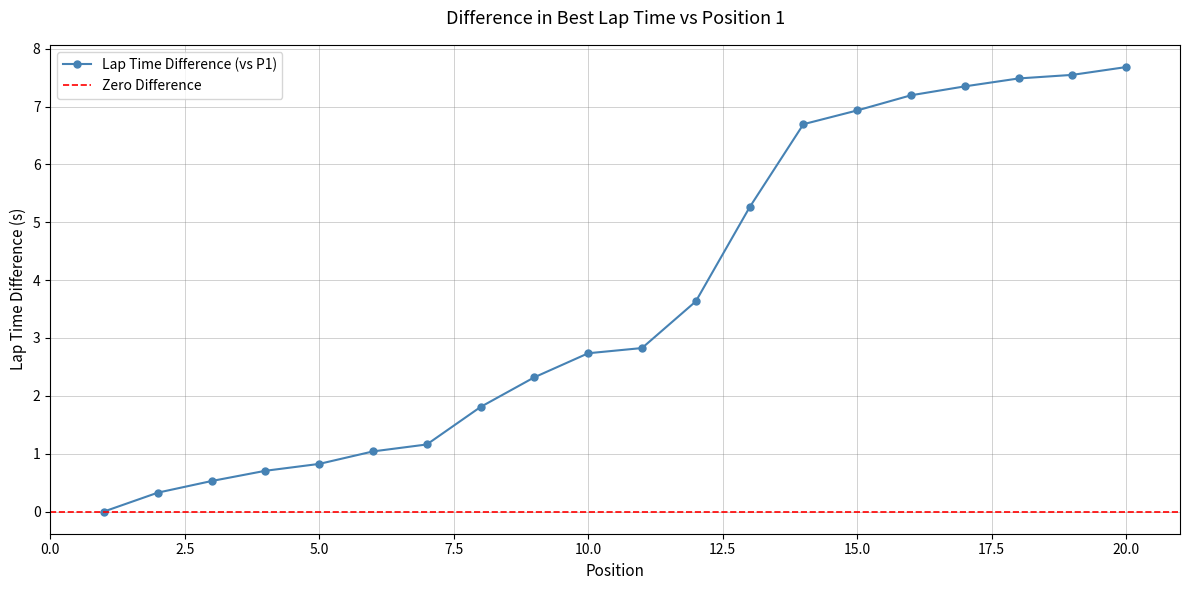

Reading left to right, list all the values displayed in this chart.

1=0.0	2=0.3	3=0.5	4=0.7	5=0.8	6=1.0	7=1.2	8=1.8	9=2.3	10=2.7	11=2.8	12=3.6	13=5.3	14=6.7	15=6.9	16=7.2	17=7.4	18=7.5	19=7.5	20=7.7